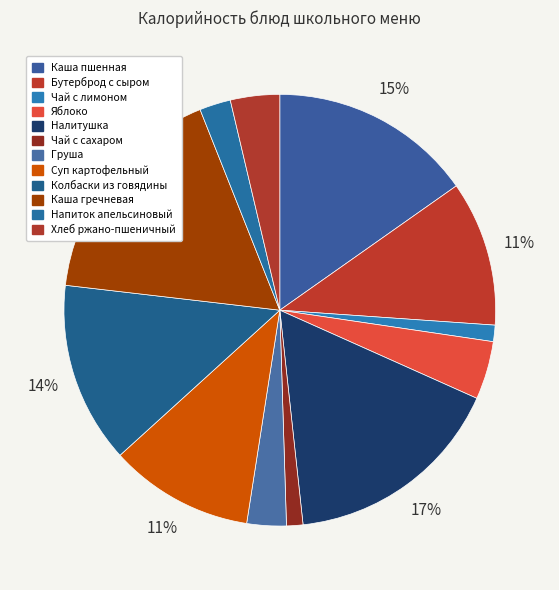

Is Чай с лимоном the majority of the pie?

No